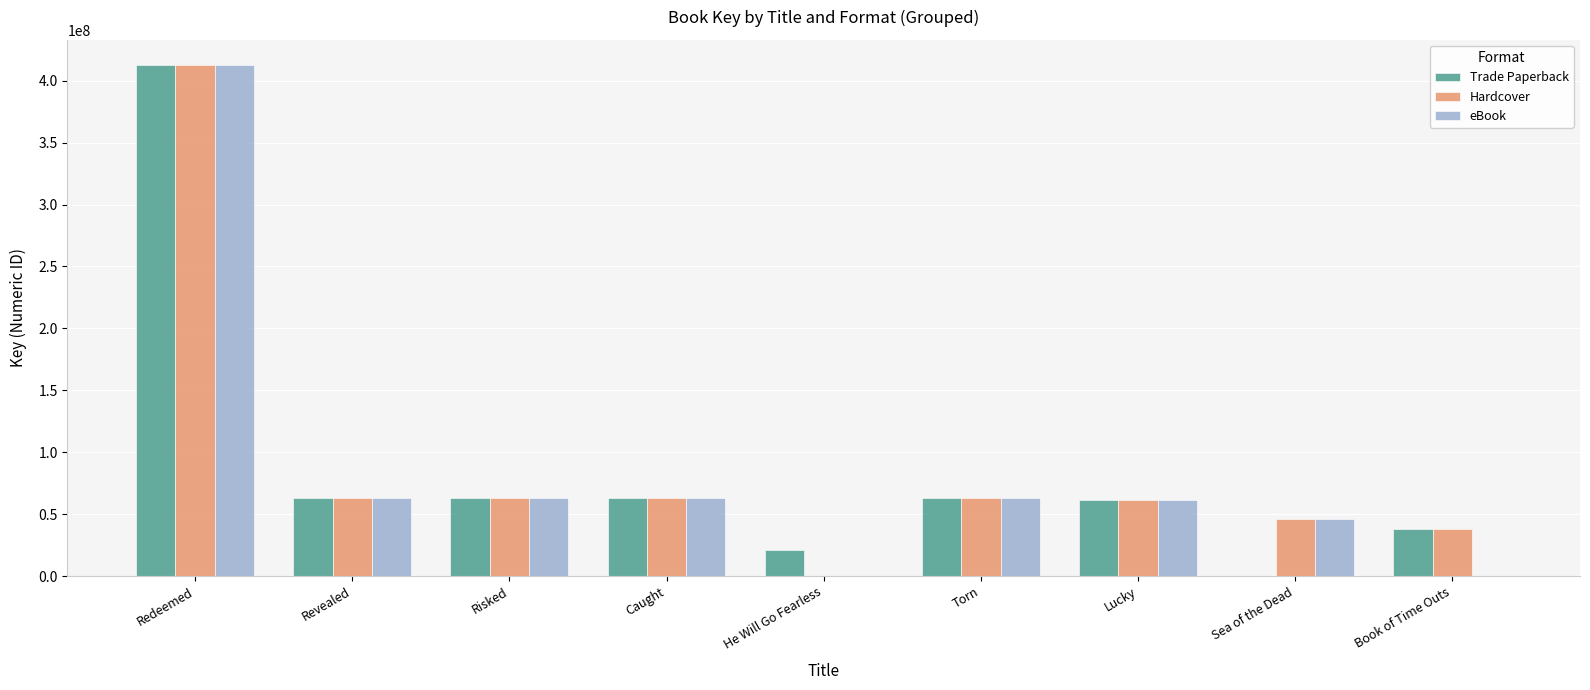

What is the sum of all eBook values?

772063602